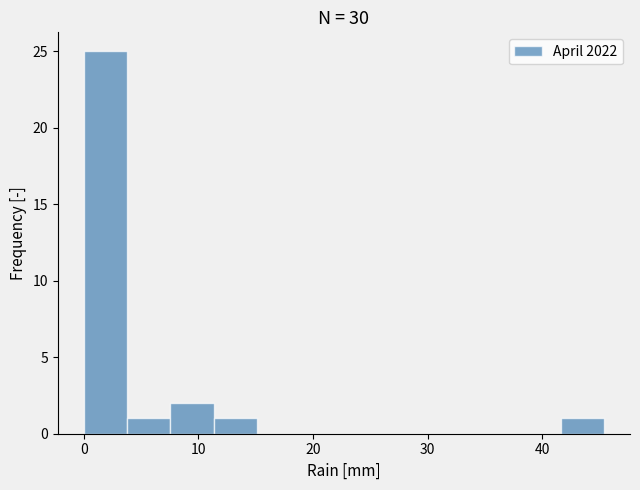

Around what value on the x-axis is the tallest bar? Give the approximate position of its centre, as read against the axis.

2